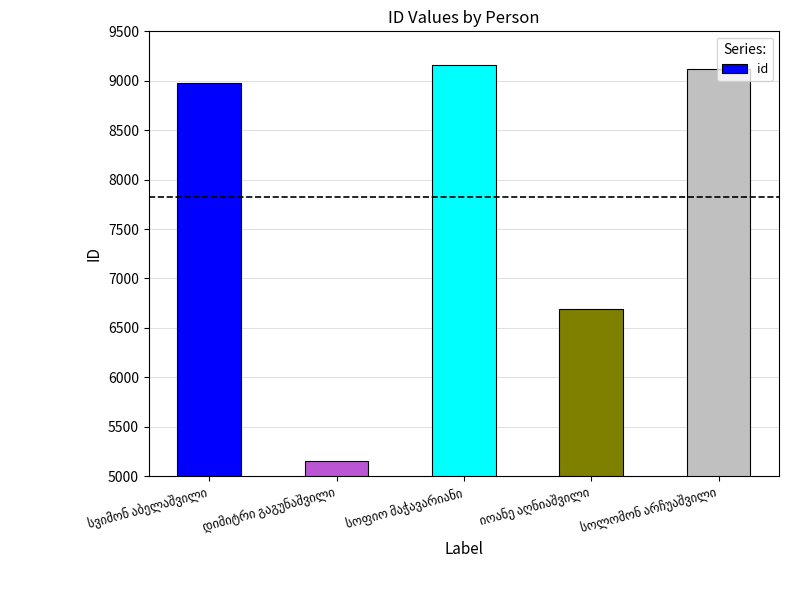

What is the value of the 3rd bar from the left?

9158